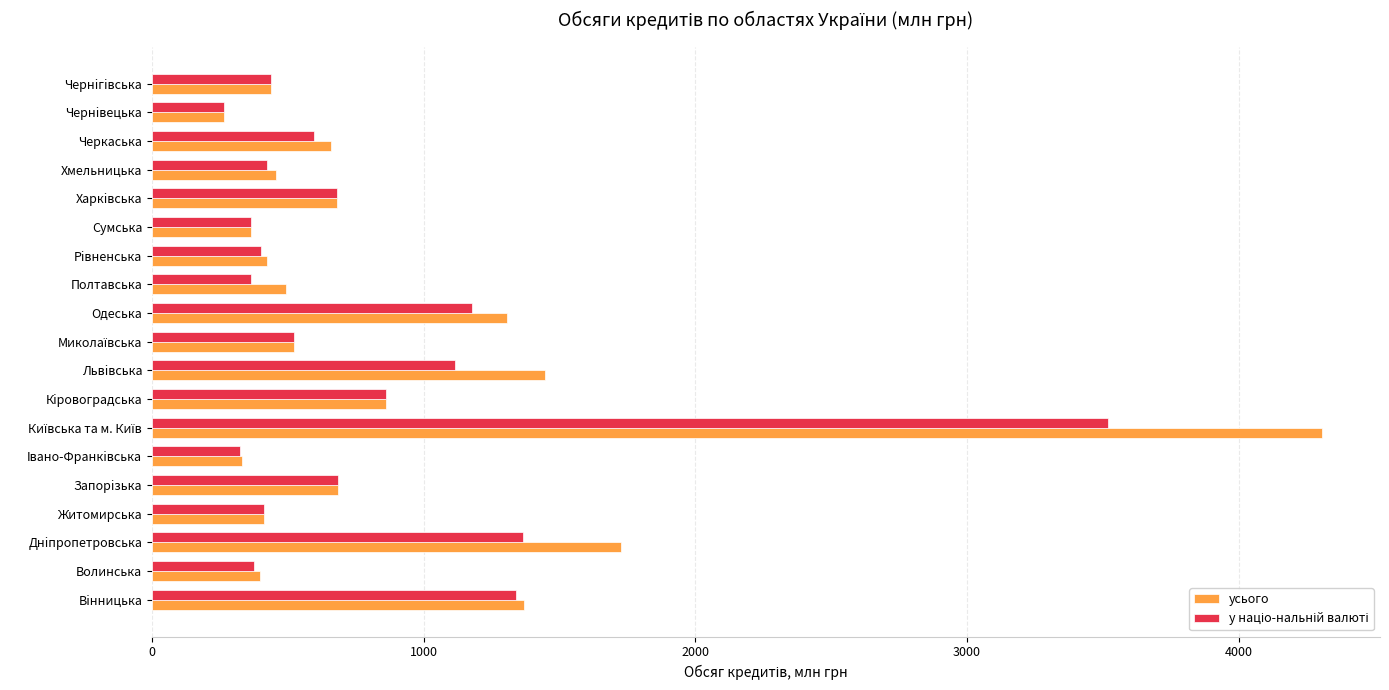

The усього series shows 572.9 at Волинська. True or false?

False